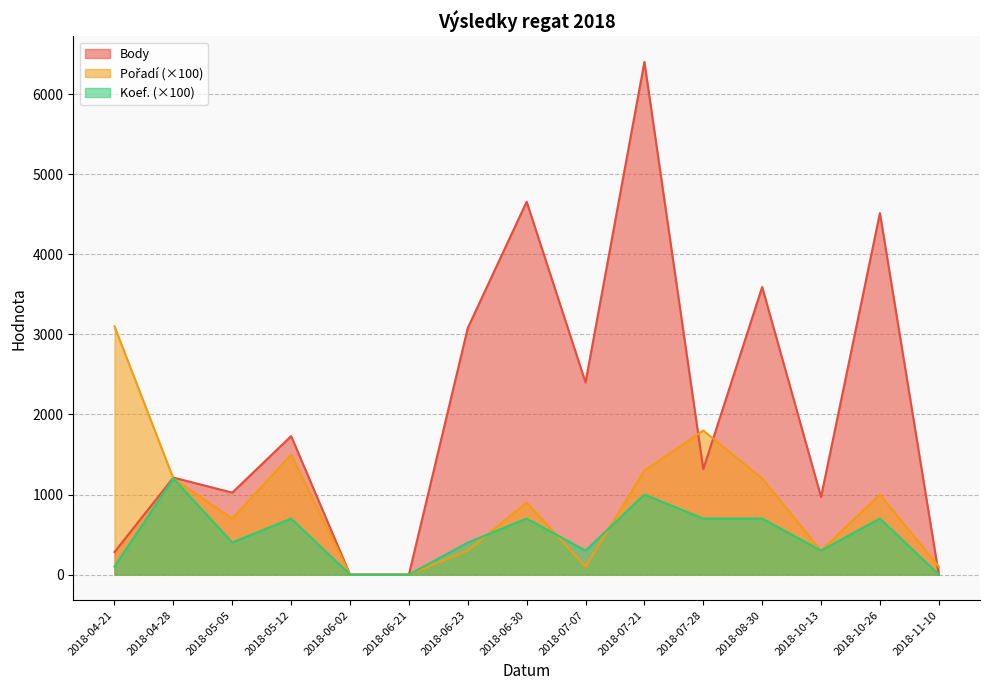

Which category has the lowest value in the Body series?

2018-06-02